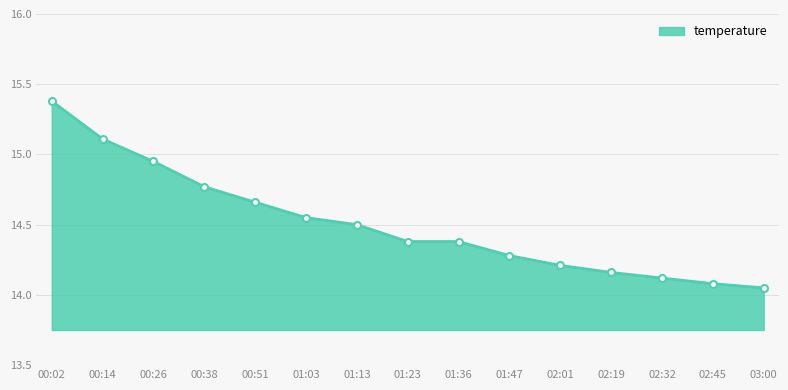

What is the label of the 3rd point from the left?

00:26